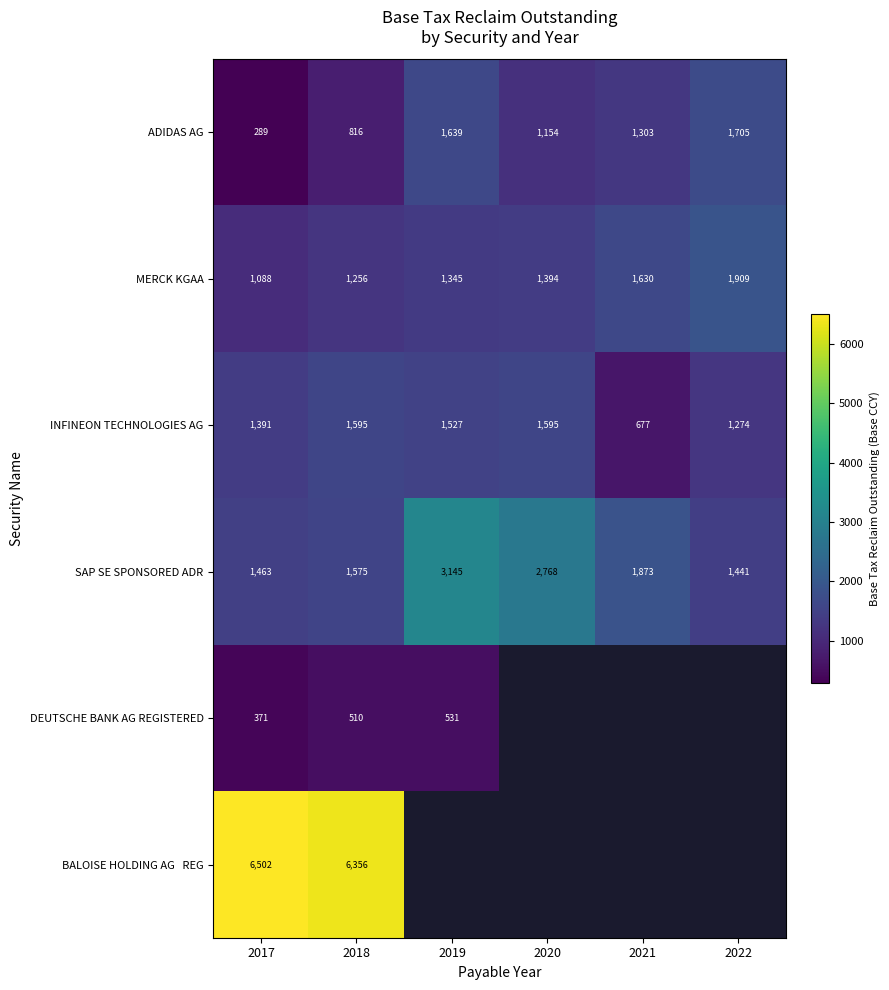

Where is INFINEON TECHNOLOGIES AG nearest to the value 1136?

2022